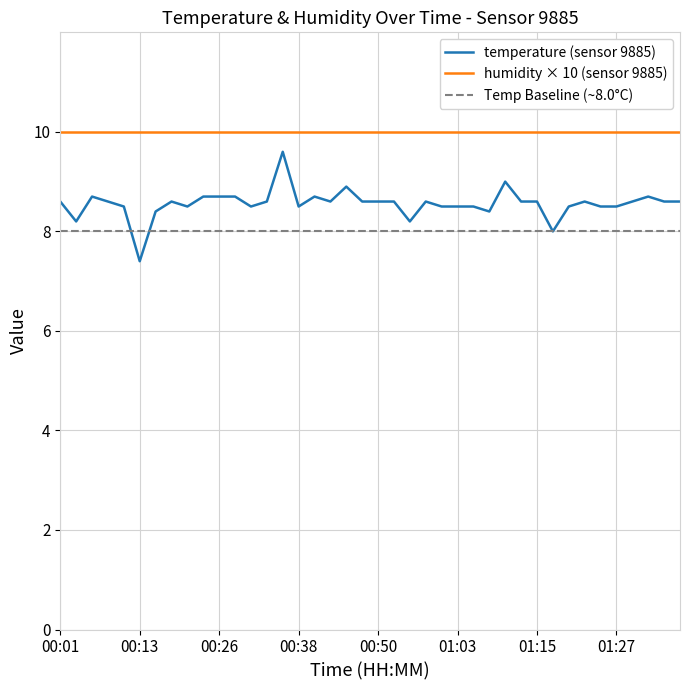

Reading left to right, what are all the values shown in this chart?

8.6	8.2	8.7	8.6	8.5	7.4	8.4	8.6	8.5	8.7	8.7	8.7	8.5	8.6	9.6	8.5	8.7	8.6	8.9	8.6	8.6	8.6	8.2	8.6	8.5	8.5	8.5	8.4	9.0	8.6	8.6	8.0	8.5	8.6	8.5	8.5	8.6	8.7	8.6	8.6